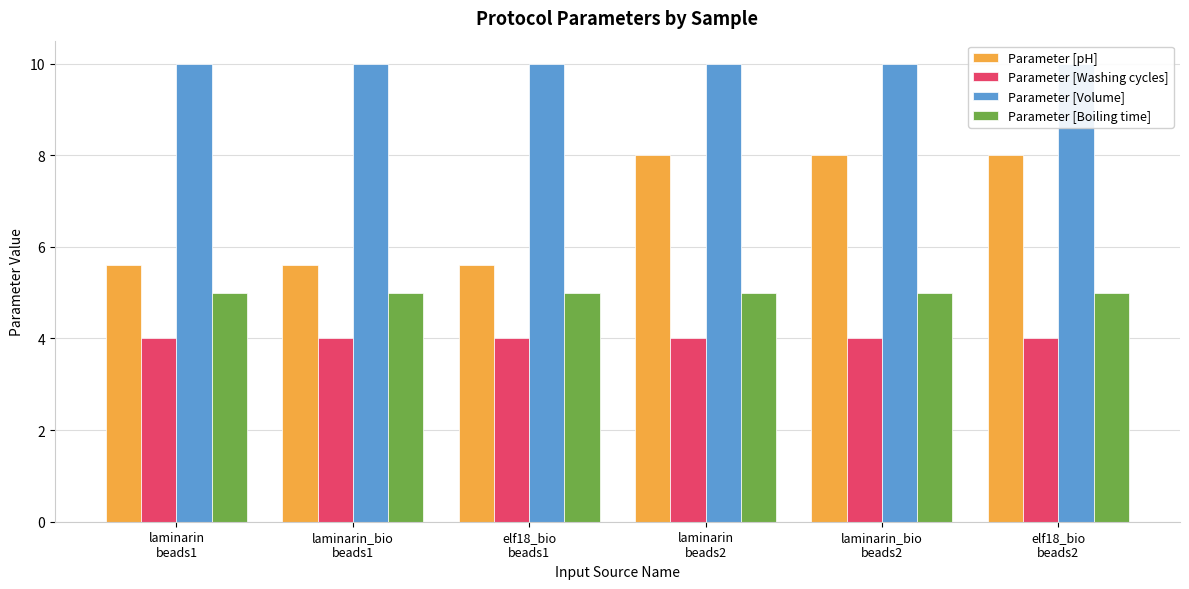

The Parameter [Washing cycles] series shows 2.4 at laminarin
beads2. True or false?

False